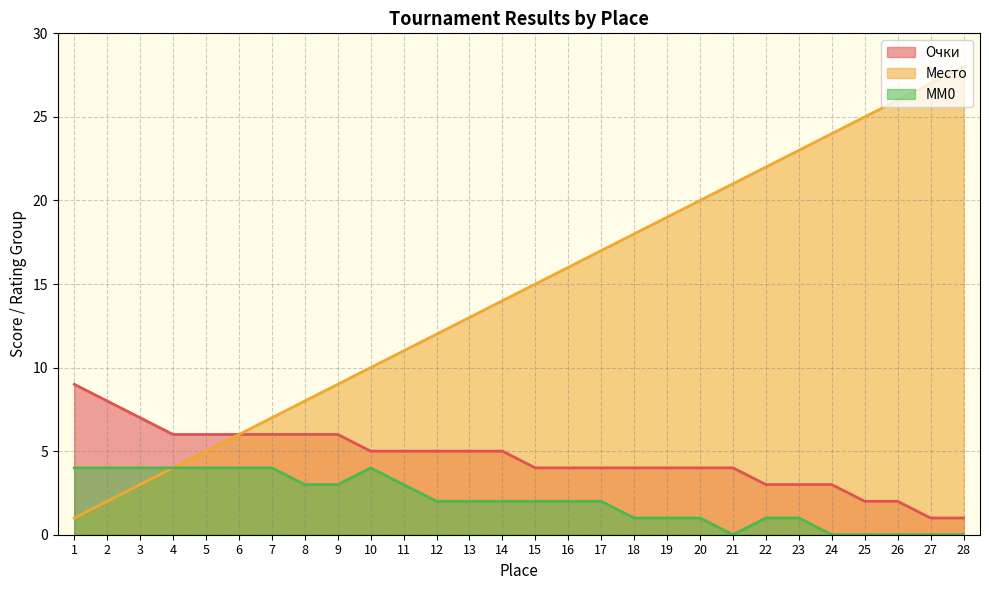

Rank the series at 15 from highest to lowest value.

Место, Очки, MM0